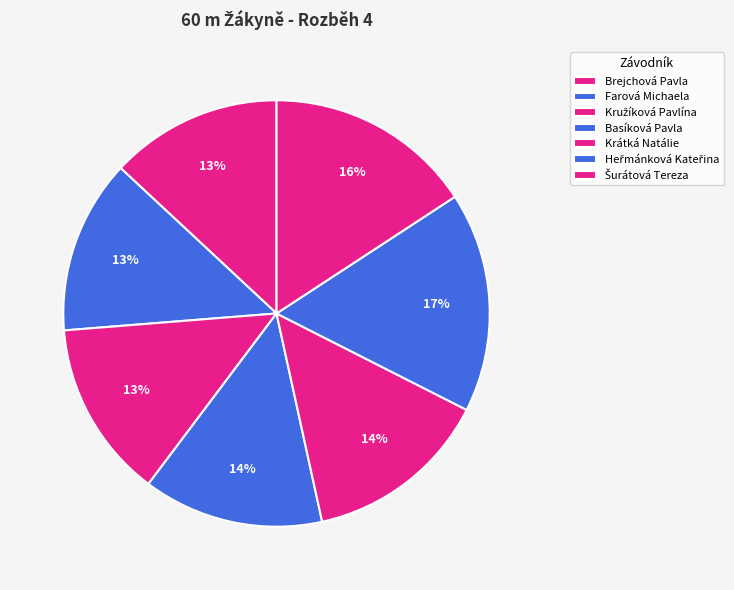

True or false: Basíková Pavla accounts for 24% of the total.

False